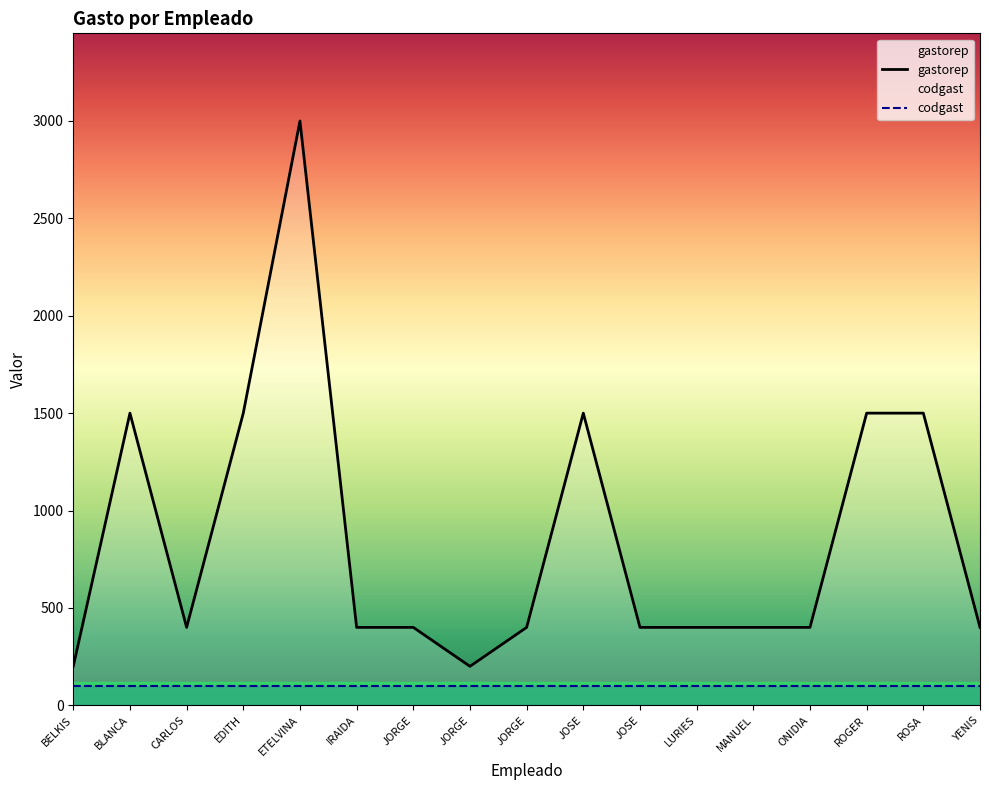

Reading right to left, what are all the values shown in this chart?

gastorep: YENIS=400	ROSA=1500	ROGER=1500	ONIDIA=400	MANUEL=400	LURIES=400	JOSE=400	JOSE=1500	JORGE=400	JORGE=200	JORGE=400	IRAIDA=400	ETELVINA=3000	EDITH=1500	CARLOS=400	BLANCA=1500	BELKIS=200
codgast: YENIS=100	ROSA=100	ROGER=100	ONIDIA=100	MANUEL=100	LURIES=100	JOSE=100	JOSE=100	JORGE=100	JORGE=100	JORGE=100	IRAIDA=100	ETELVINA=100	EDITH=100	CARLOS=100	BLANCA=100	BELKIS=100